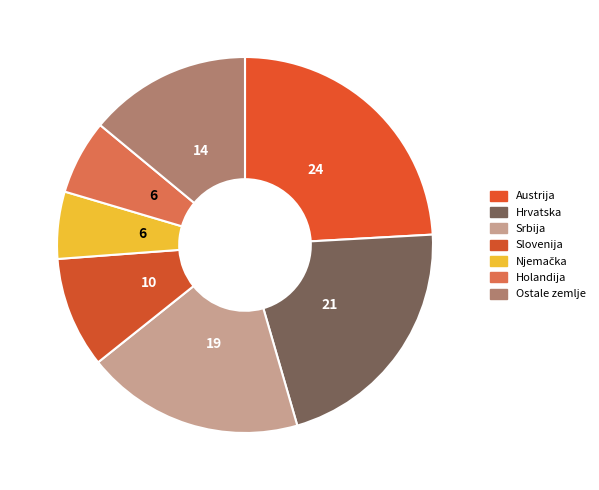

Does Ostale zemlje represent more than half of the total?

No